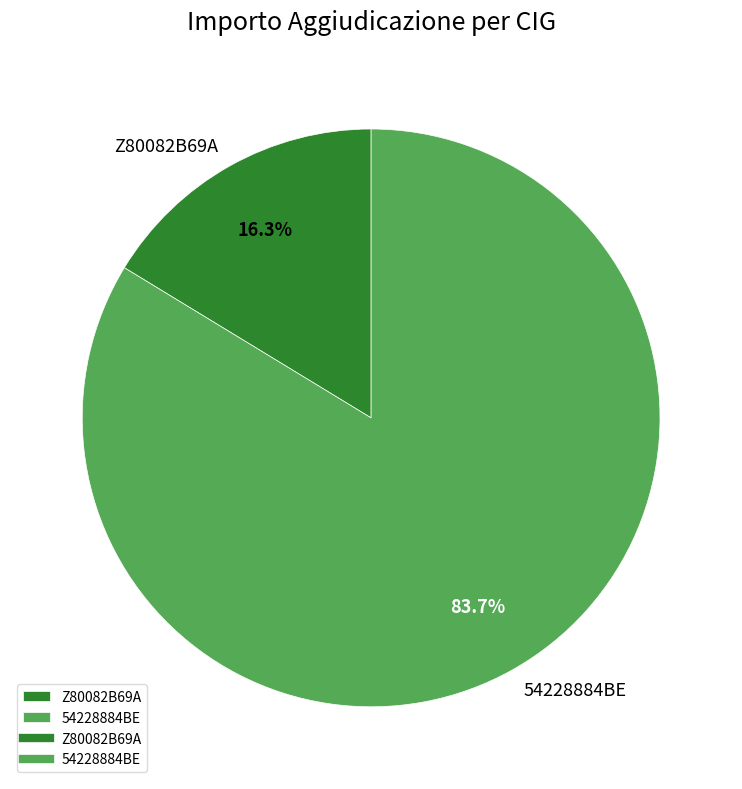

Count the number of slices in the pie.

2